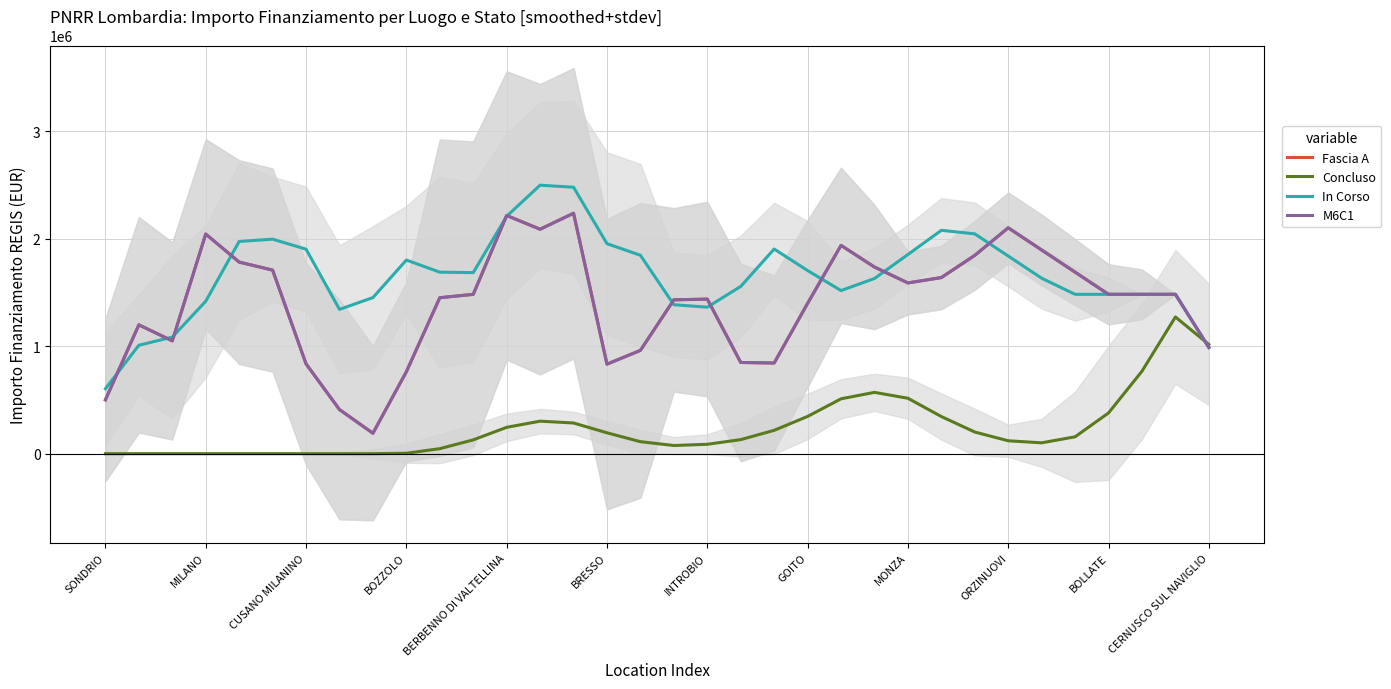

What is the label of the 33rd point from the right?

MILANO